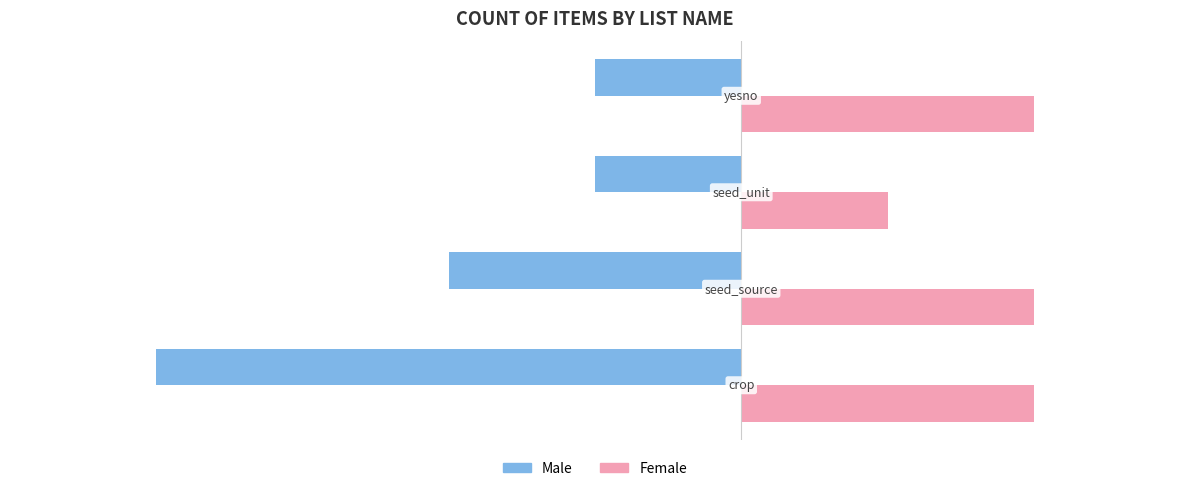

What is the minimum value for Female?

1